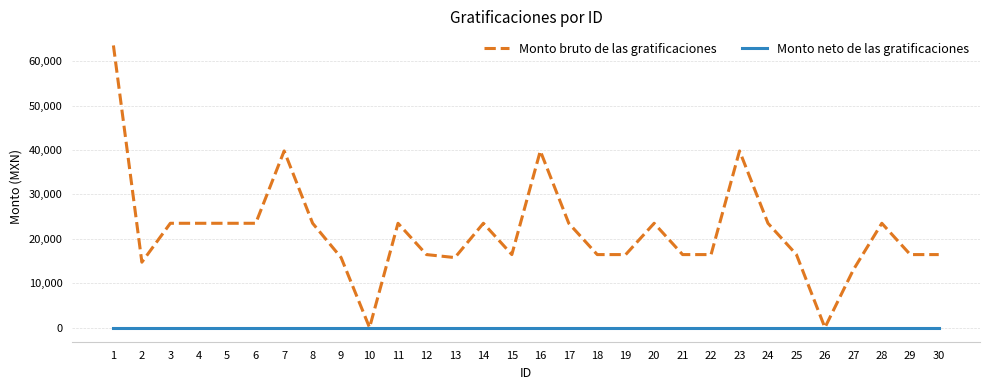

Reading left to right, what are all the values shown in this chart?

Monto bruto de las gratificaciones: 1=63551.3	2=14734.7	3=23498.7	4=23498.7	5=23498.7	6=23498.7	7=39791.3	8=23498.7	9=15772.1	10=0.0	11=23498.7	12=16448.0	13=15772.1	14=23498.7	15=16448.0	16=39791.3	17=23498.7	18=16448.0	19=16448.0	20=23498.7	21=16448.0	22=16448.0	23=39791.3	24=23498.7	25=16448.0	26=0.0	27=13018.7	28=23498.7	29=16448.0	30=16448.0
Monto neto de las gratificaciones: 1=0.0	2=0.0	3=0.0	4=0.0	5=0.0	6=0.0	7=0.0	8=0.0	9=0.0	10=0.0	11=0.0	12=0.0	13=0.0	14=0.0	15=0.0	16=0.0	17=0.0	18=0.0	19=0.0	20=0.0	21=0.0	22=0.0	23=0.0	24=0.0	25=0.0	26=0.0	27=0.0	28=0.0	29=0.0	30=0.0